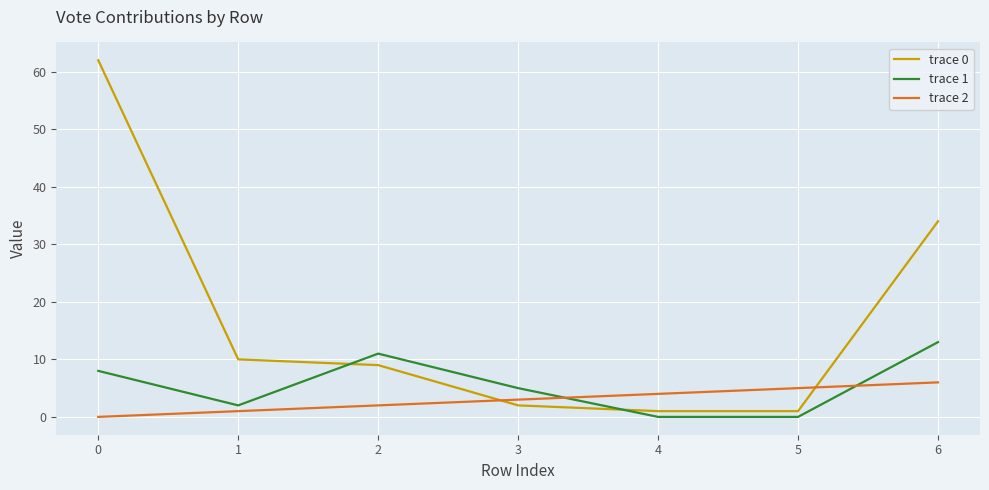

What are all the series names shown in the legend?

trace 0, trace 1, trace 2